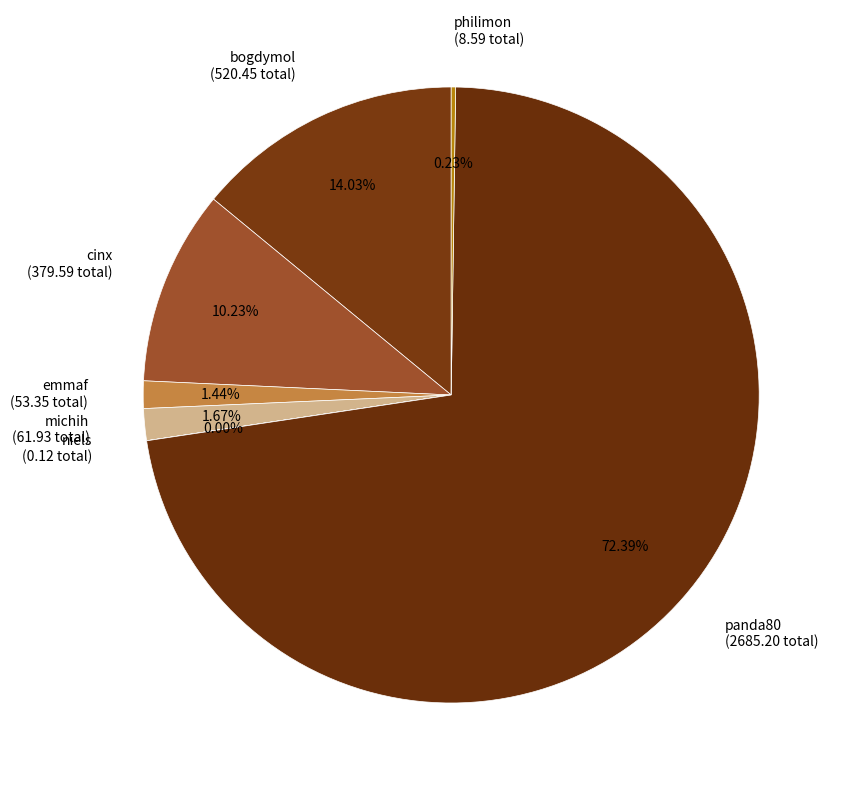

Is there a majority slice in this chart?

Yes